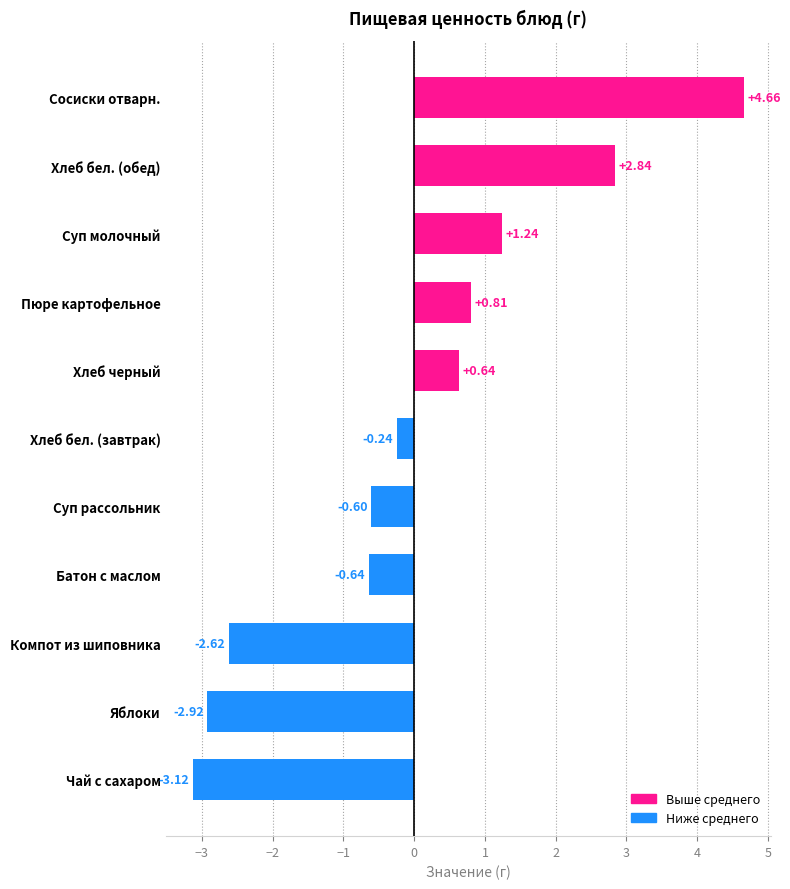

Where is the data nearest to the value 0?

Хлеб бел. (завтрак)